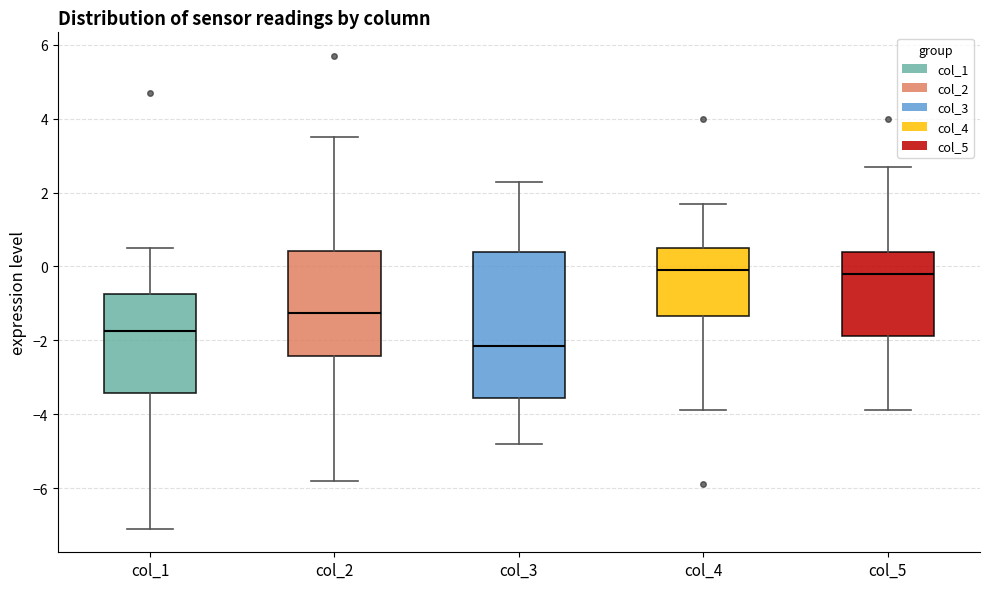

Which box is the tallest, from its lower edge to its upper edge?

col_3